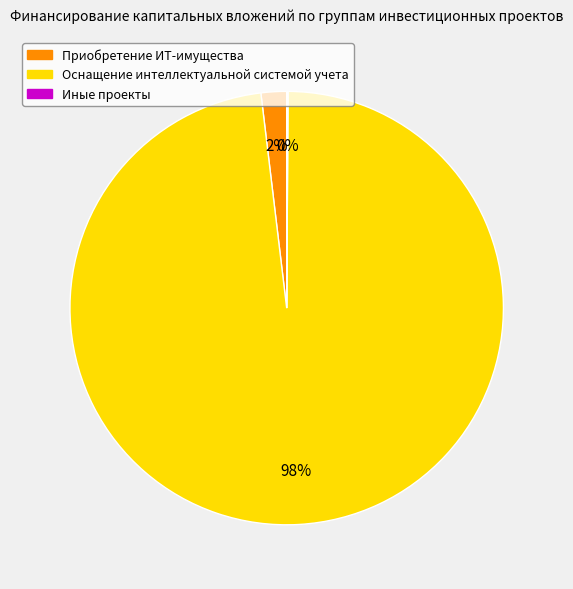

To the nearest percent, what is the average slice percentage?

33%